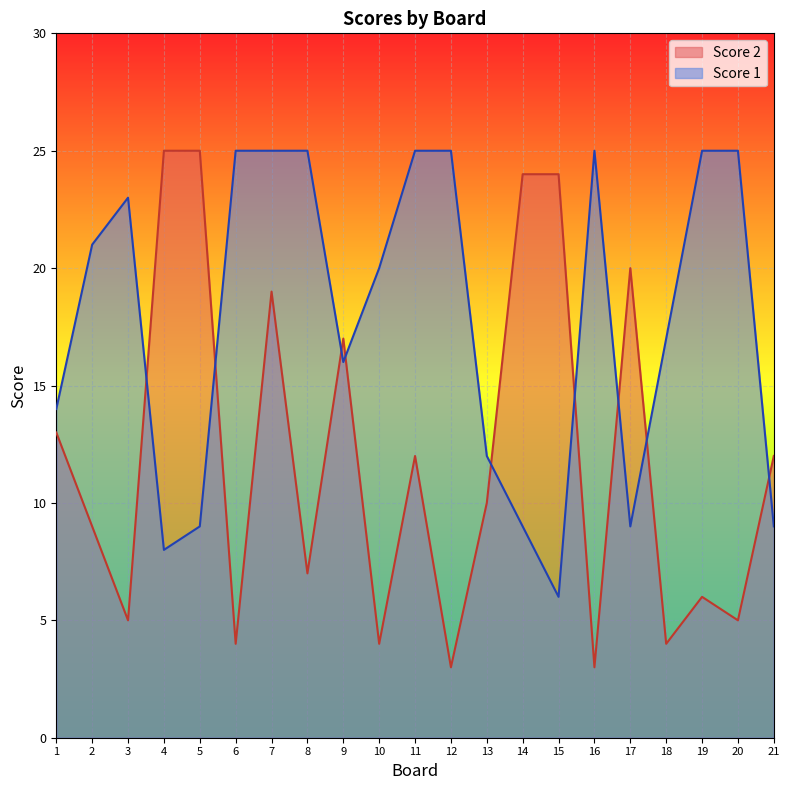

What is the value of the Score 2 point at the 10th from the left?

4